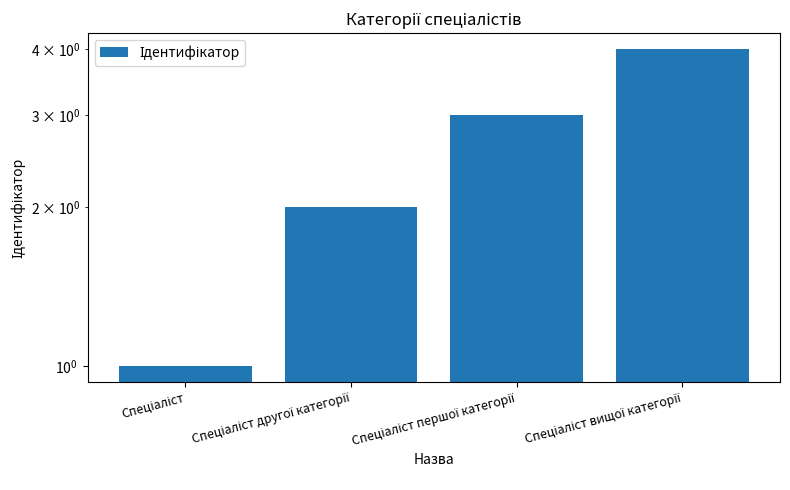

What is the average value?

2